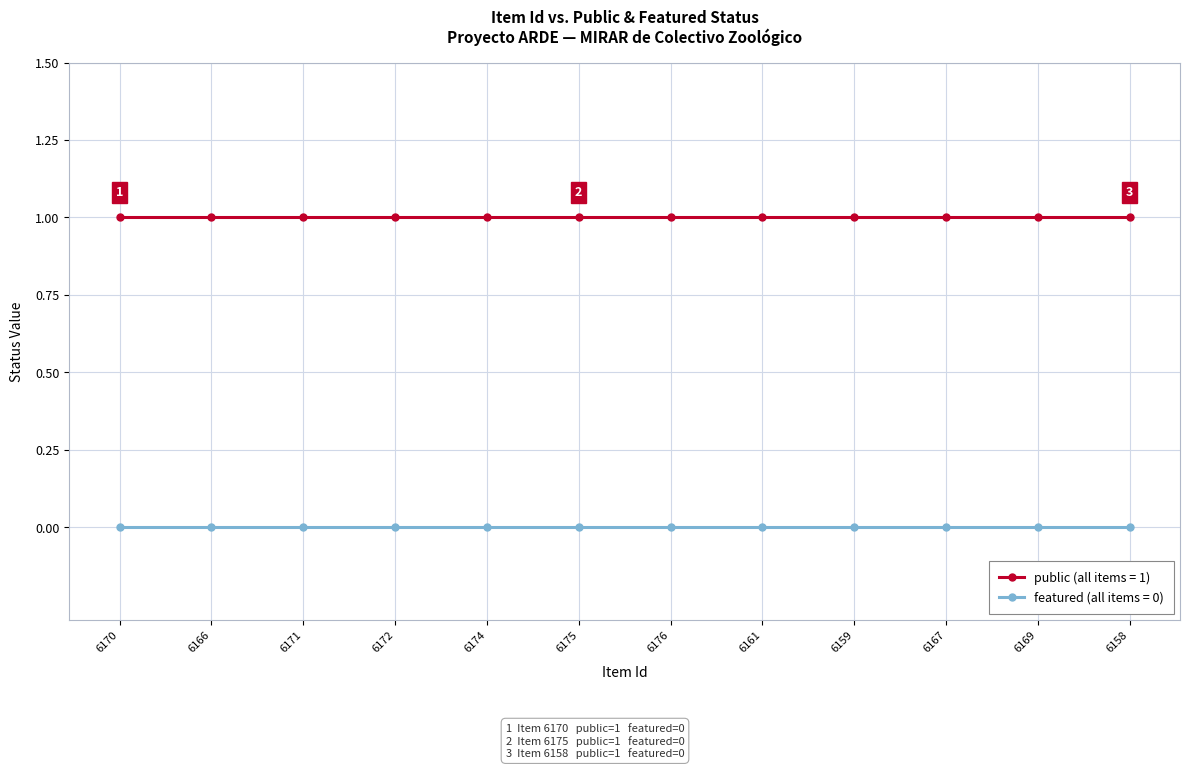

What is the label of the 12th point from the left?

6158